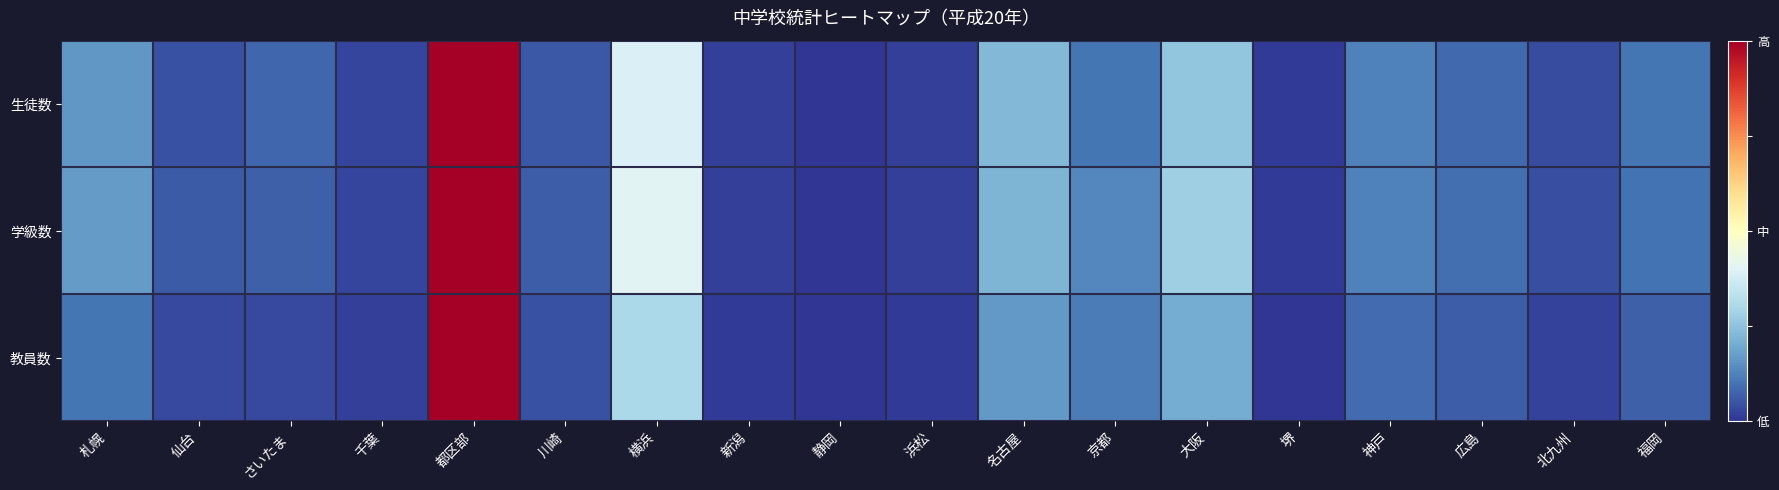

Rank the series at 新潟 from highest to lowest value.

学級数, 生徒数, 教員数